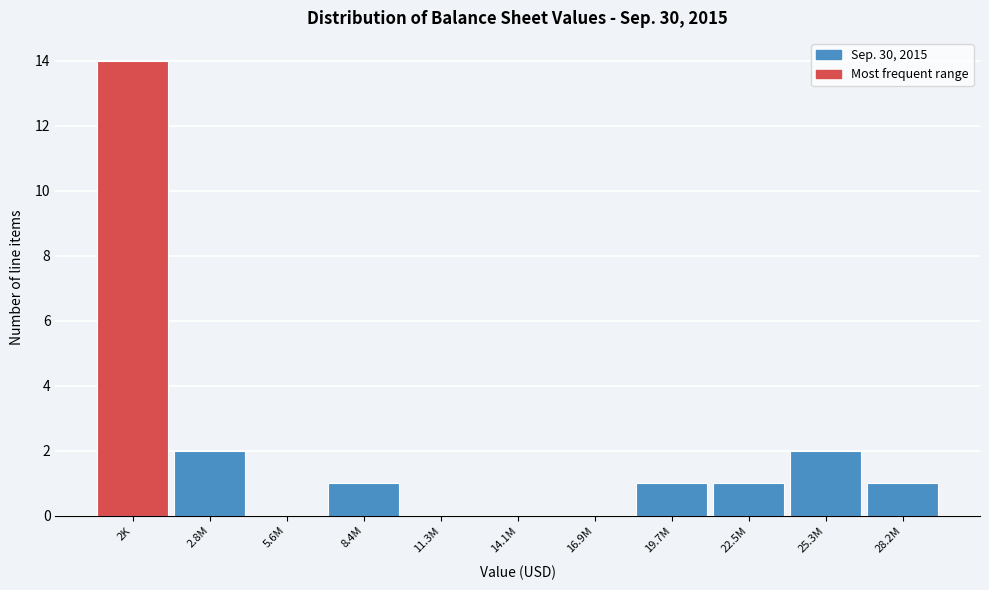

Reading left to right, list all the values displayed in this chart.

2K=14	2.8M=2	5.6M=0	8.4M=1	11.3M=0	14.1M=0	16.9M=0	19.7M=1	22.5M=1	25.3M=2	28.2M=1